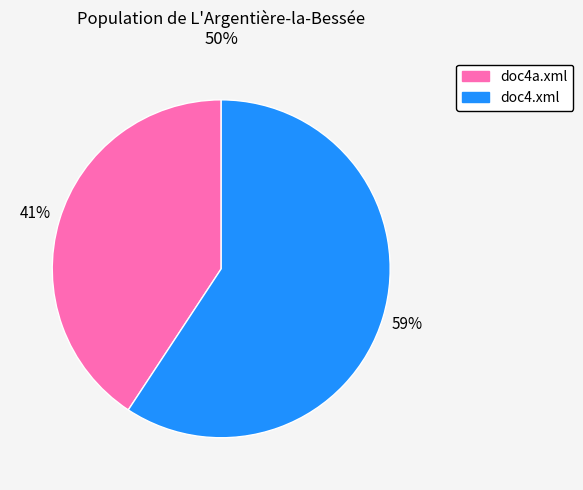

How many slices are in this pie chart?

2